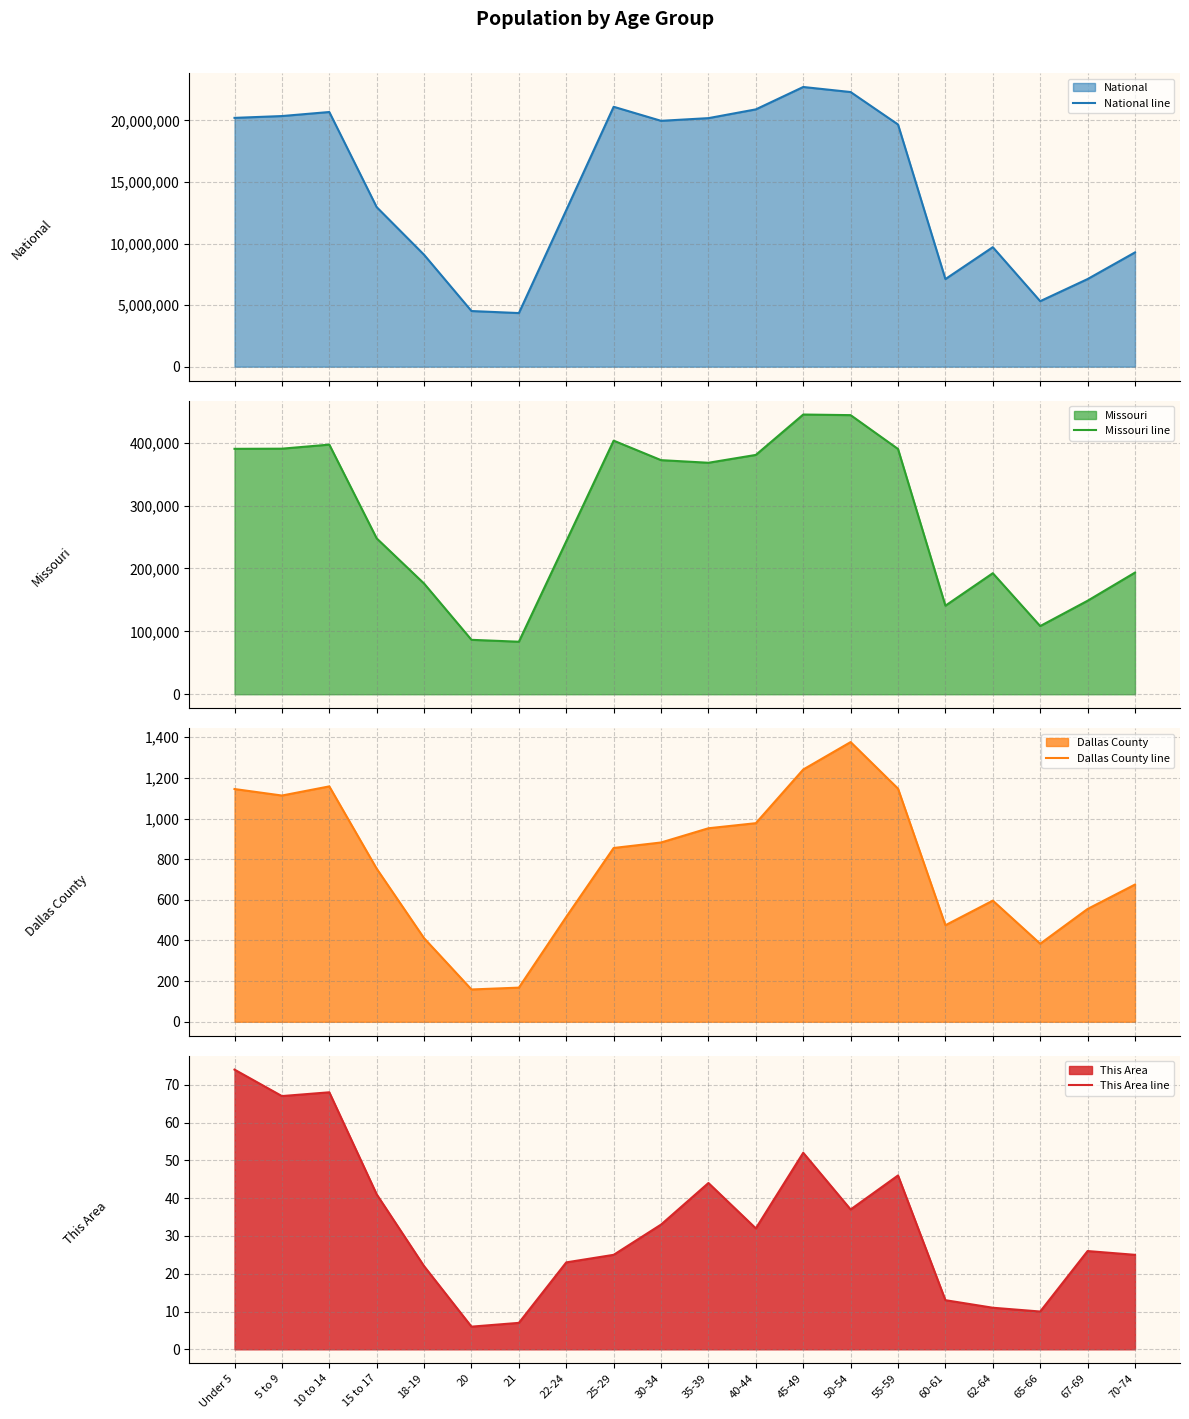

At 10 to 14, list the series in order from smallest to largest.

This Area line, Dallas County line, Missouri line, National line